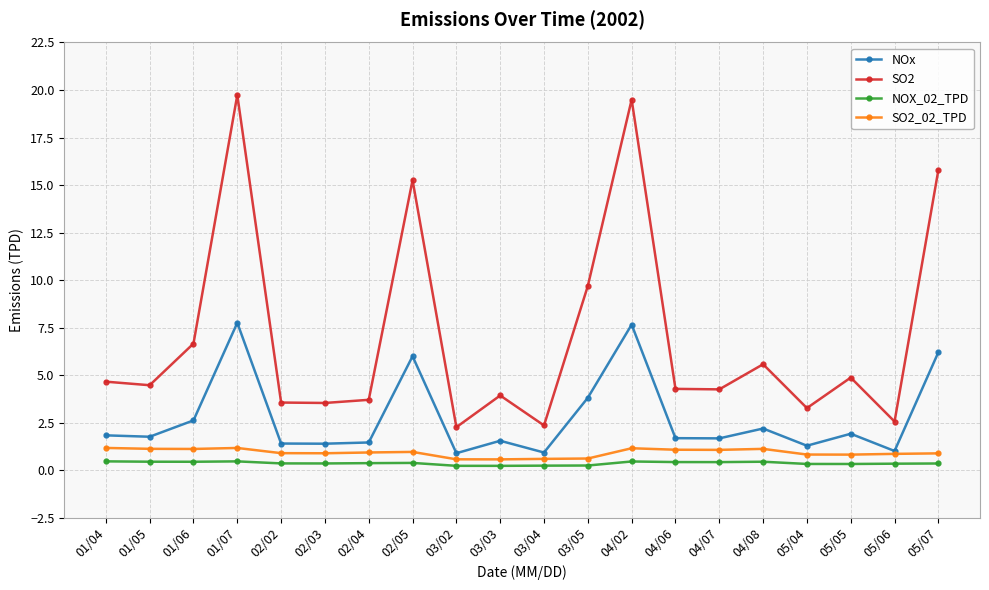

Which series has the largest total across all categories?

SO2